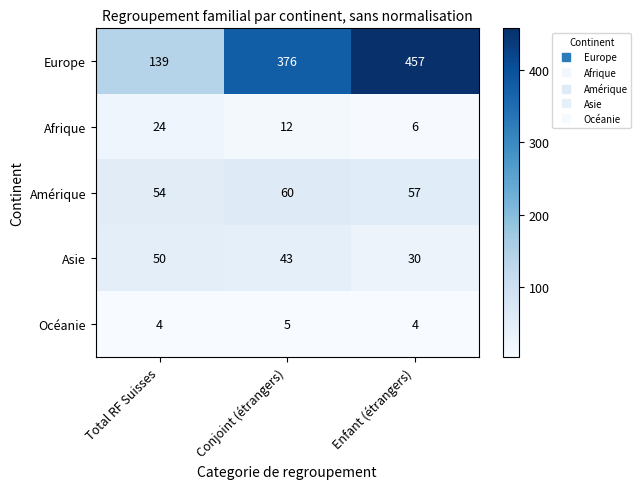

The value of Europe at Total RF Suisses is 139. True or false?

True